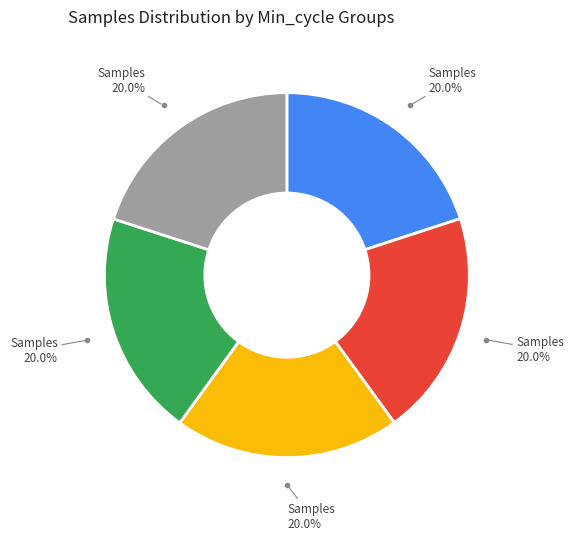

Does any single category account for the majority?

No